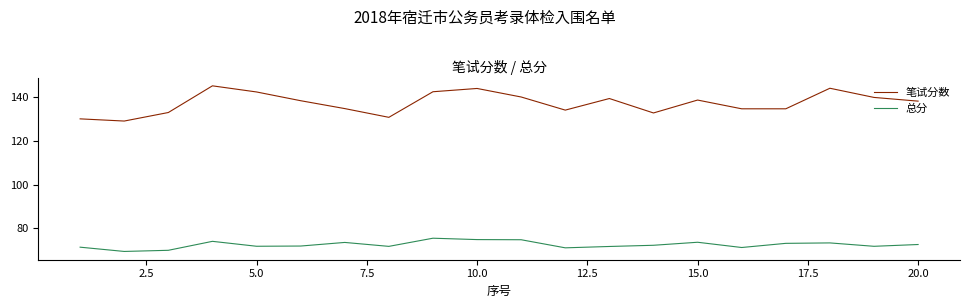

True or false: 笔试分数 and 总分 cross at least once.

False